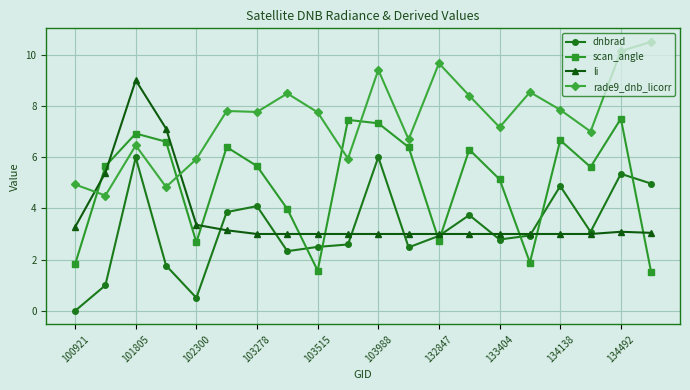

How many interior local valleys does the scan_angle series have?

5